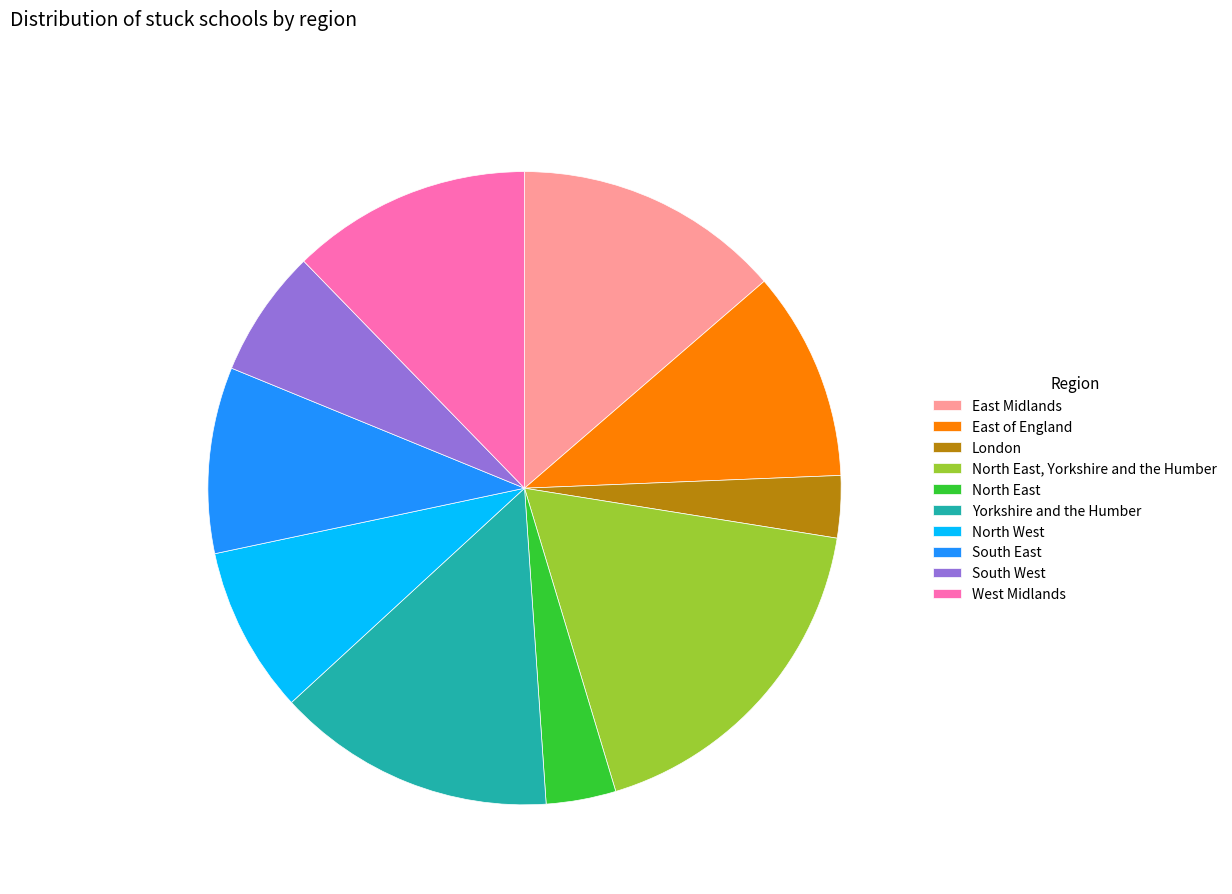

Which category has the biggest portion of the pie?

North East, Yorkshire and the Humber